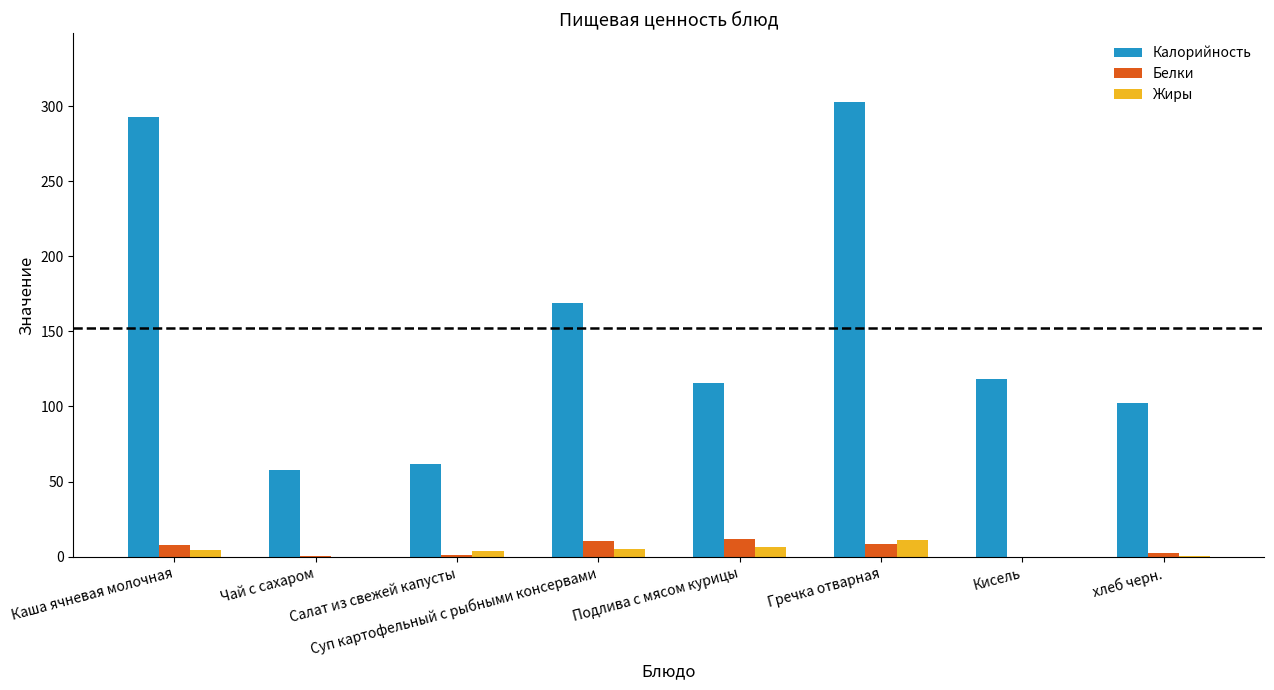

How many data points in Жиры are above 4?

4